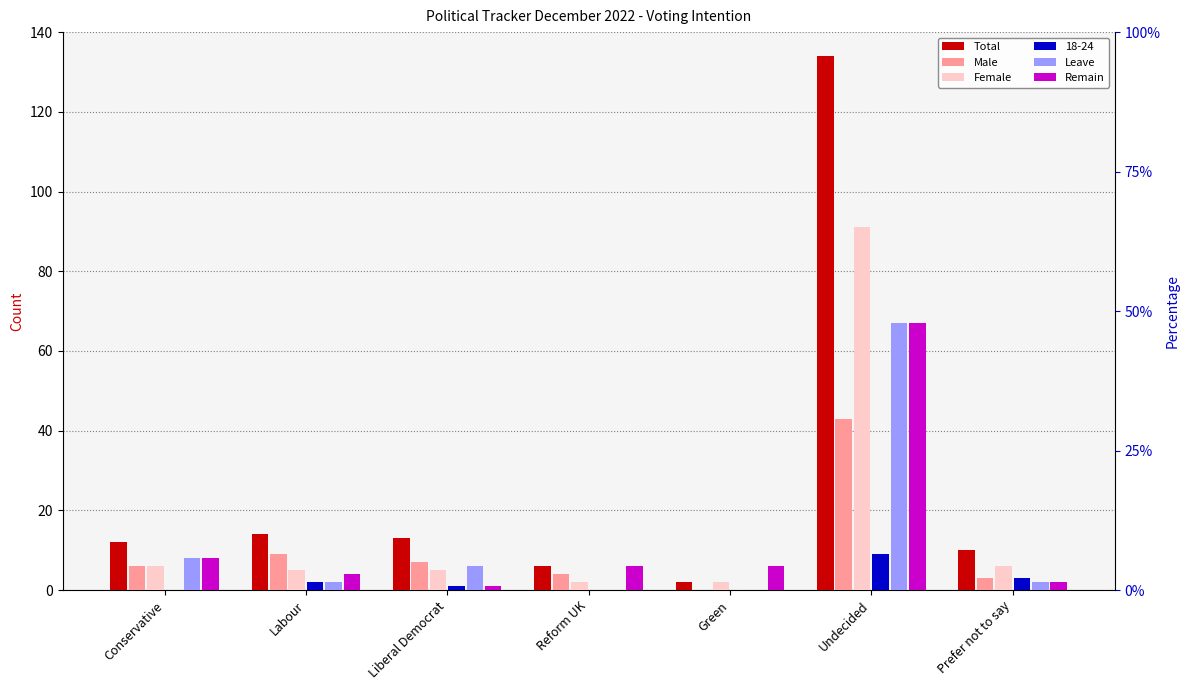

Which series changed the most between Reform UK and Undecided?

Total